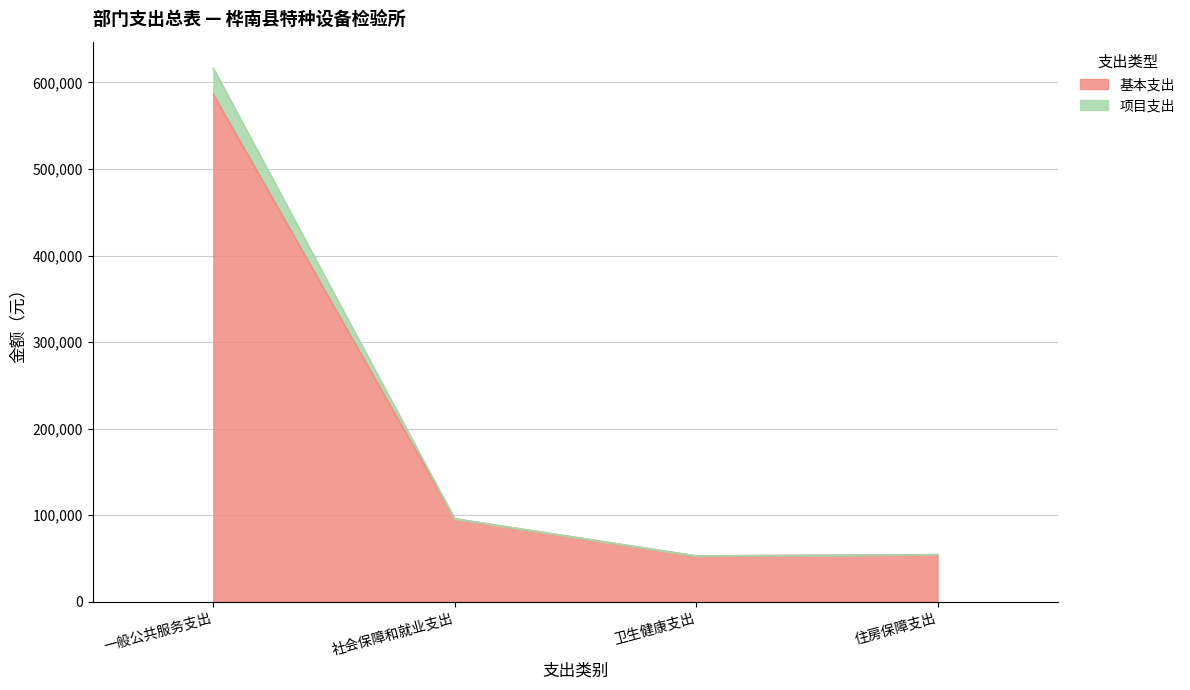

The 基本支出 series shows 156234.8 at 社会保障和就业支出. True or false?

False